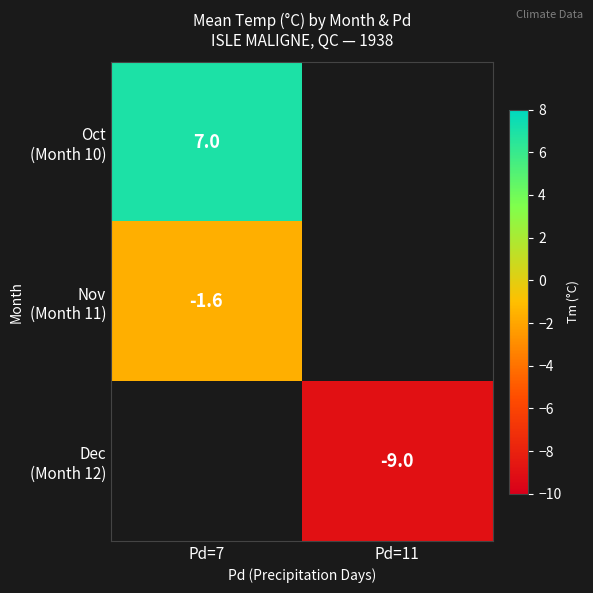

Rank the series by their maximum value, from highest to lowest.

Oct (Month 10), Nov (Month 11), Dec (Month 12)